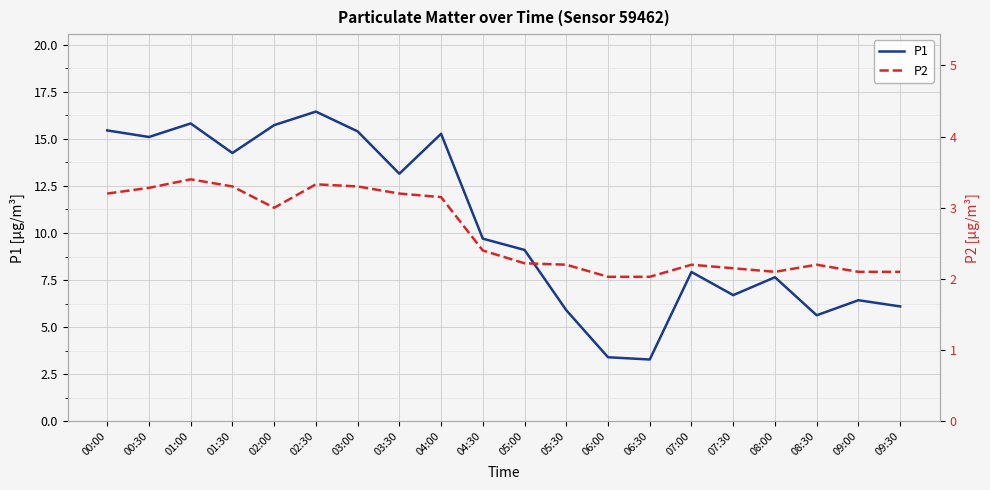

Does the chart display data point markers on the line(s)?

No